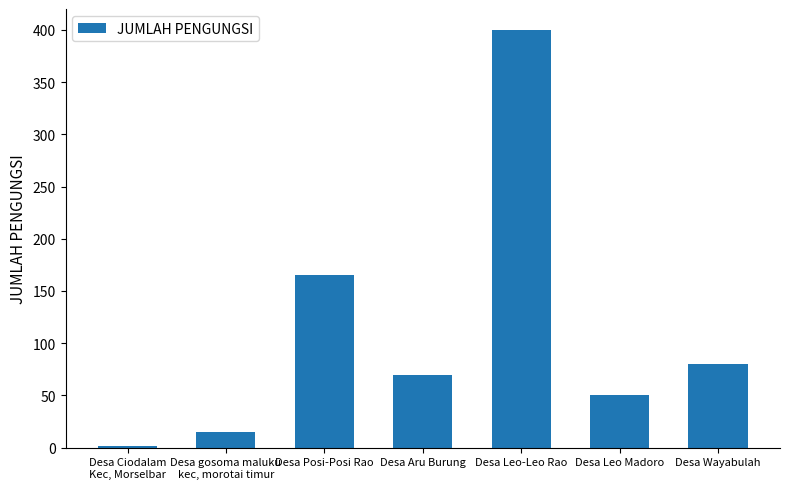

Rank the categories by value from lowest to highest.

Desa Ciodalam
Kec, Morselbar, Desa gosoma maluku
kec, morotai timur, Desa Leo Madoro, Desa Aru Burung, Desa Wayabulah, Desa Posi-Posi Rao, Desa Leo-Leo Rao